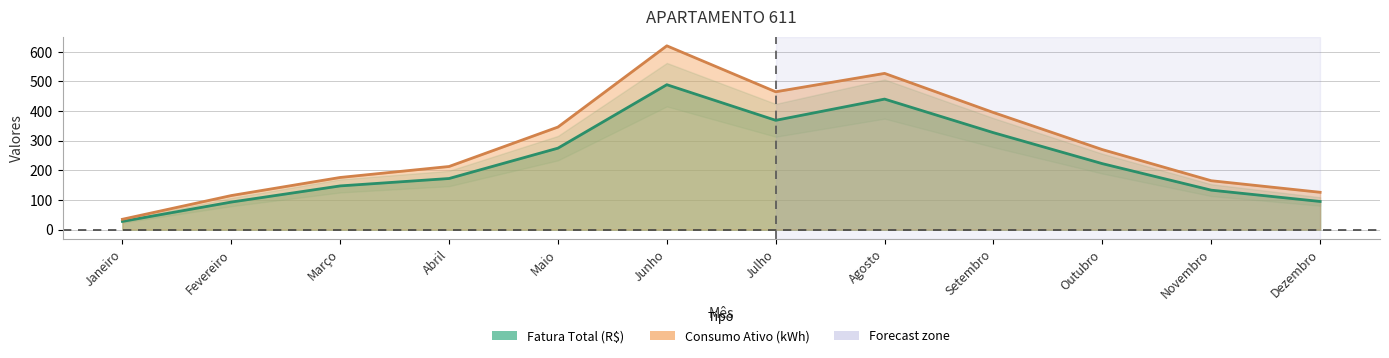

Which series changed the most between Abril and Julho?

Consumo Ativo (kWh)